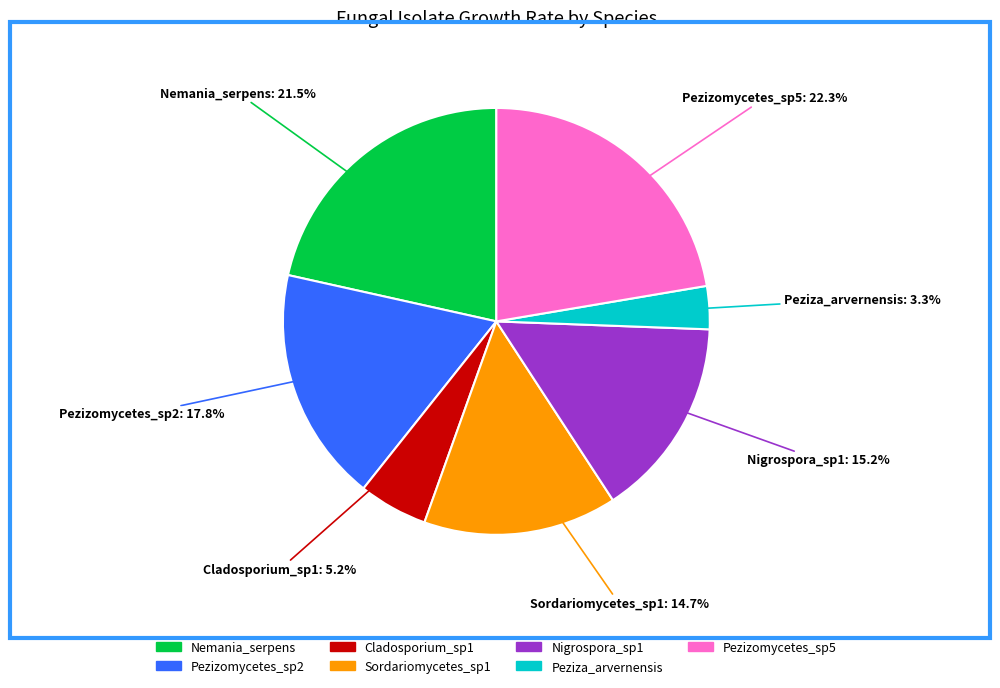

Rank the categories by value from highest to lowest.

Pezizomycetes_sp5, Nemania_serpens, Pezizomycetes_sp2, Nigrospora_sp1, Sordariomycetes_sp1, Cladosporium_sp1, Peziza_arvernensis